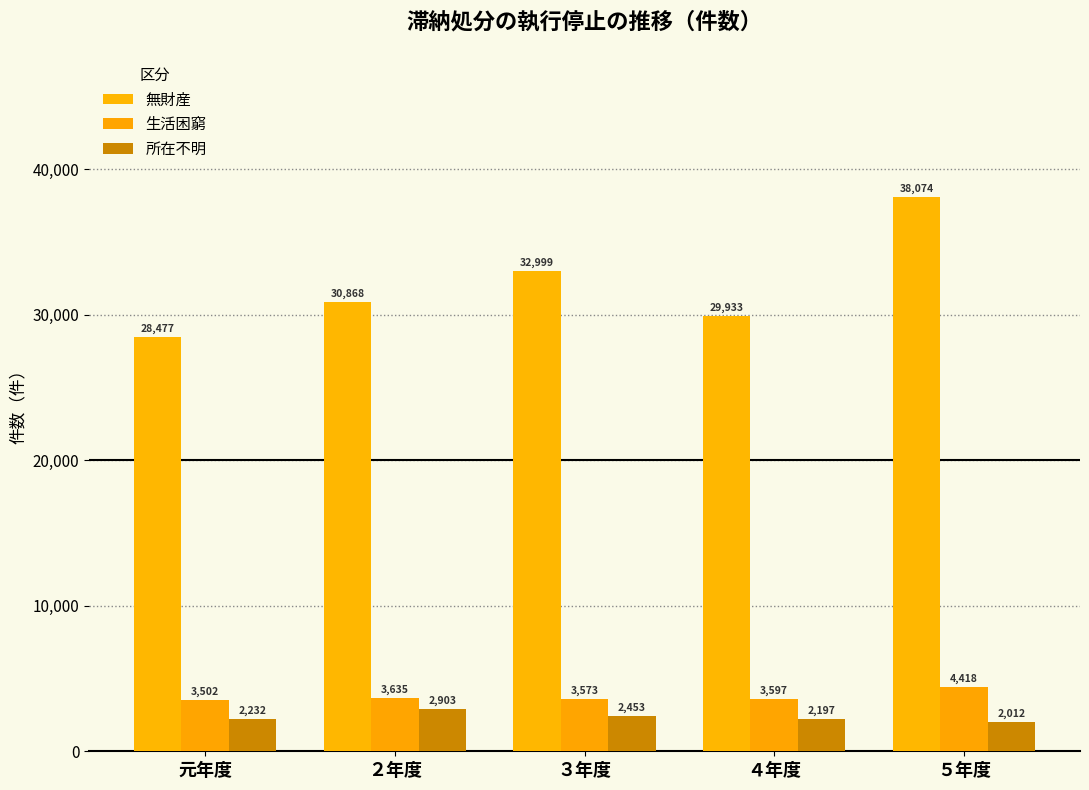

The 無財産 series shows 39614 at 元年度. True or false?

False